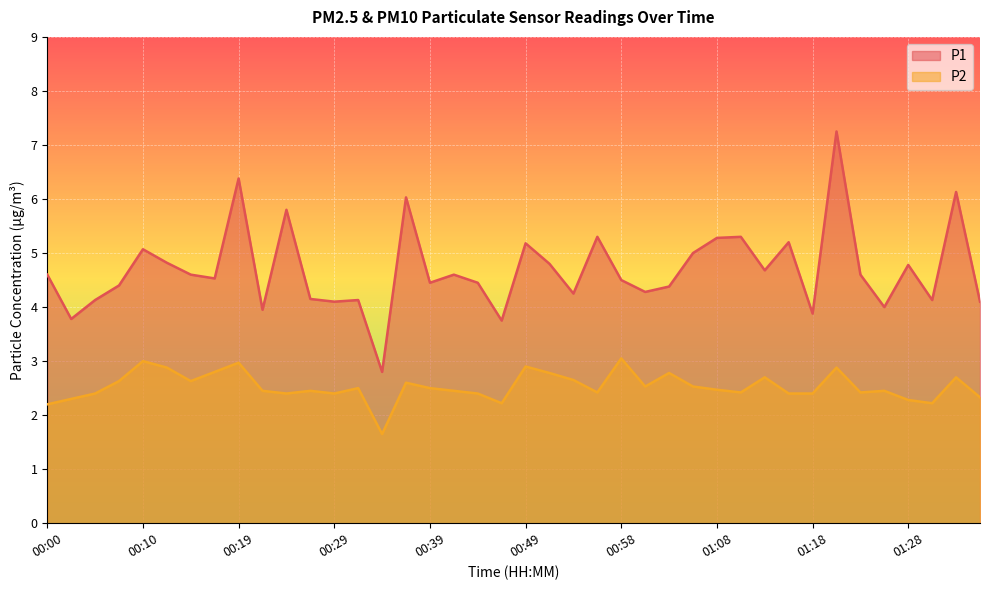

Which series has the largest total across all categories?

P1